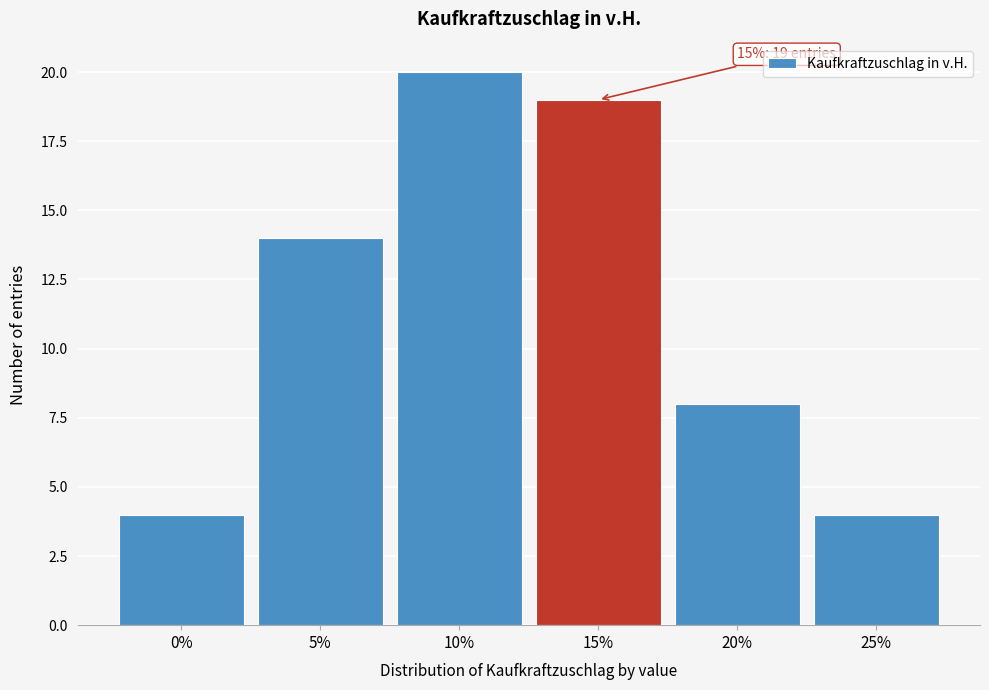

Which range on the x-axis has the tallest bar?

7.5 to 12.5